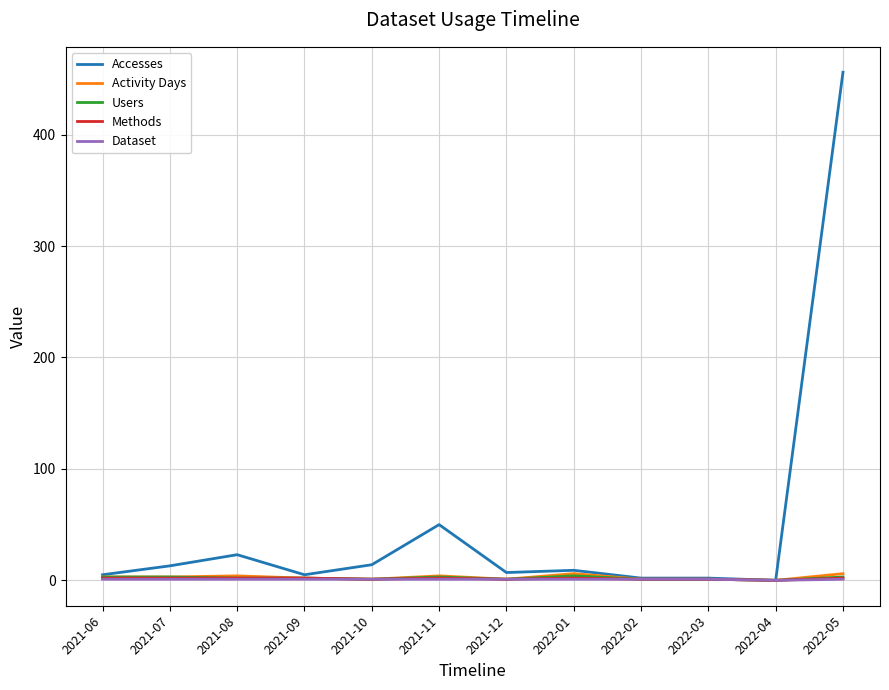

What is the total value across all series at 2021-11?

60